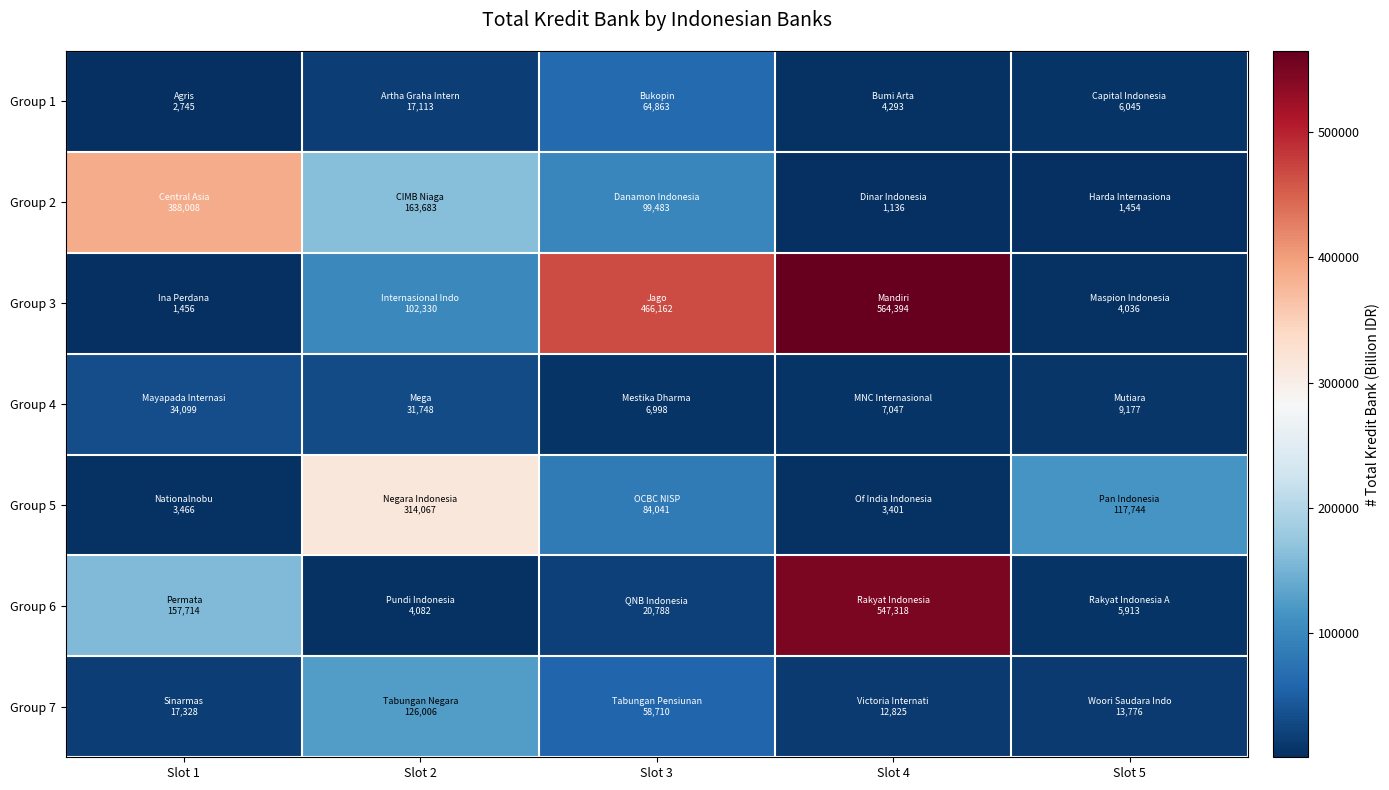

Which category has the highest value across all series?

Slot 4